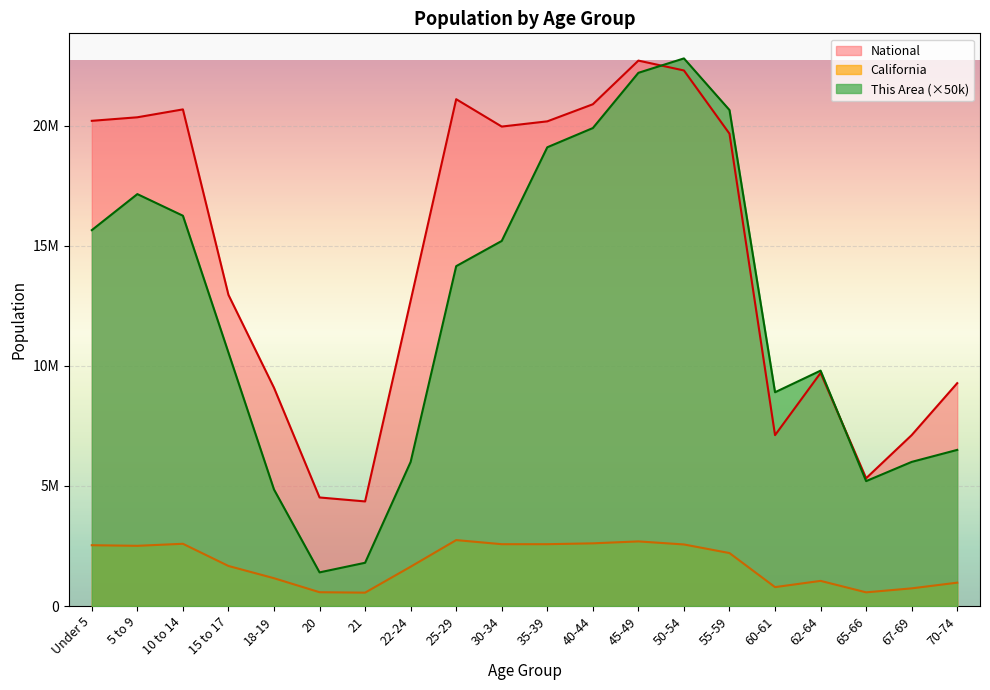

True or false: National and California intersect in this chart.

False